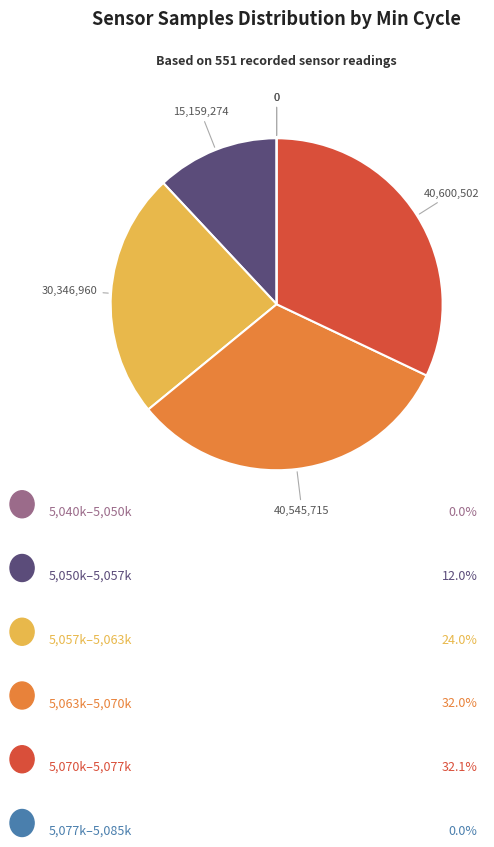

Is there a majority slice in this chart?

No